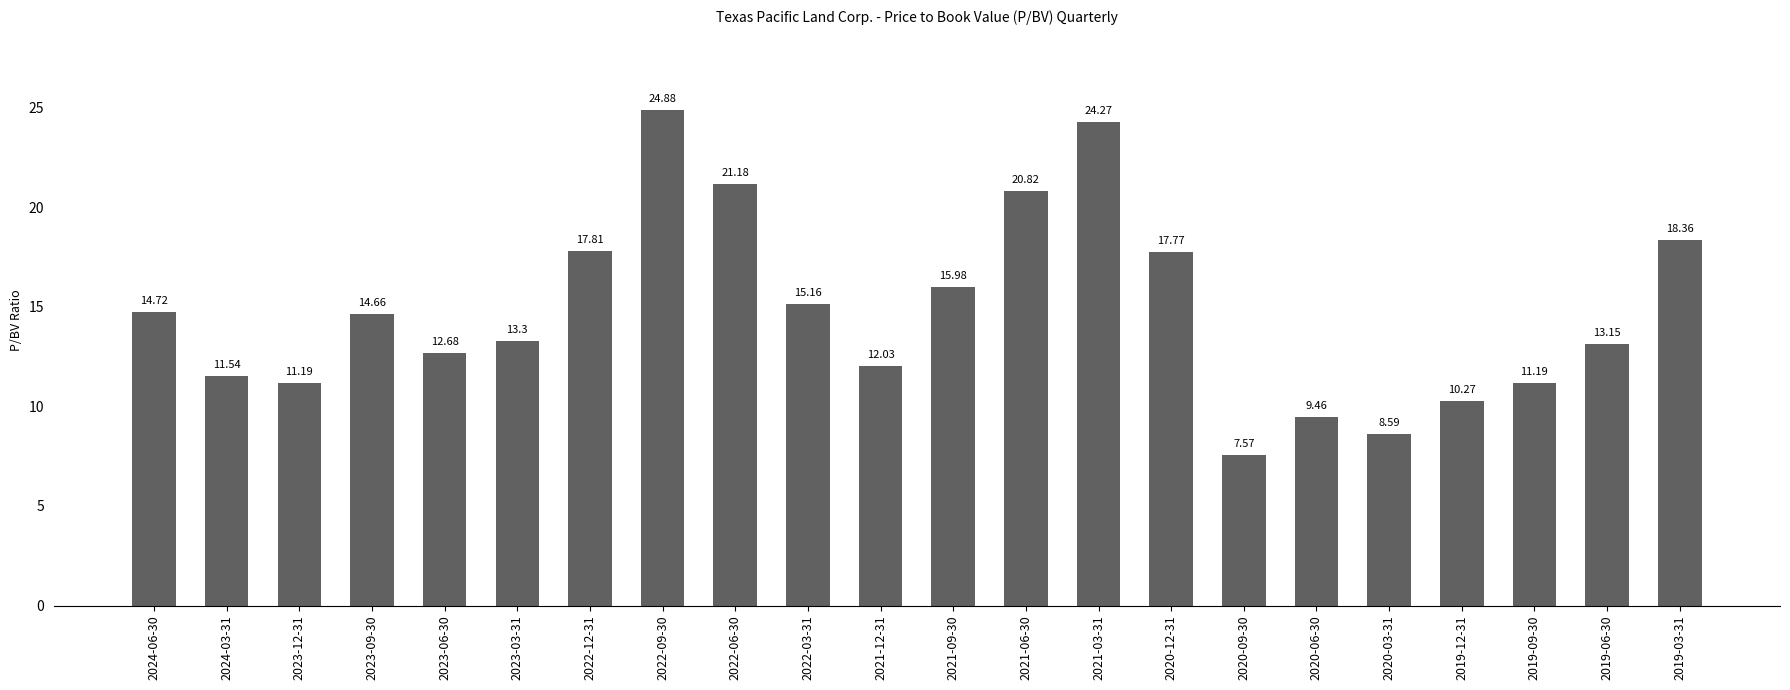

How many data points are above 14?

11